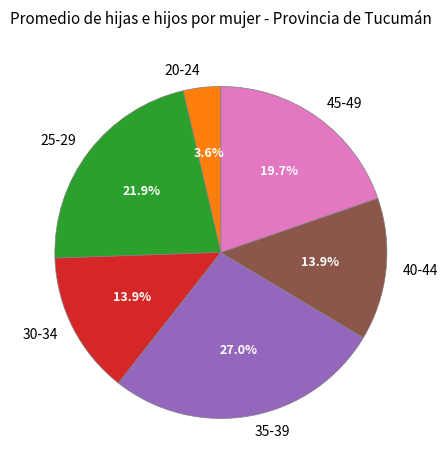

To the nearest percent, what is the average slice percentage?

17%